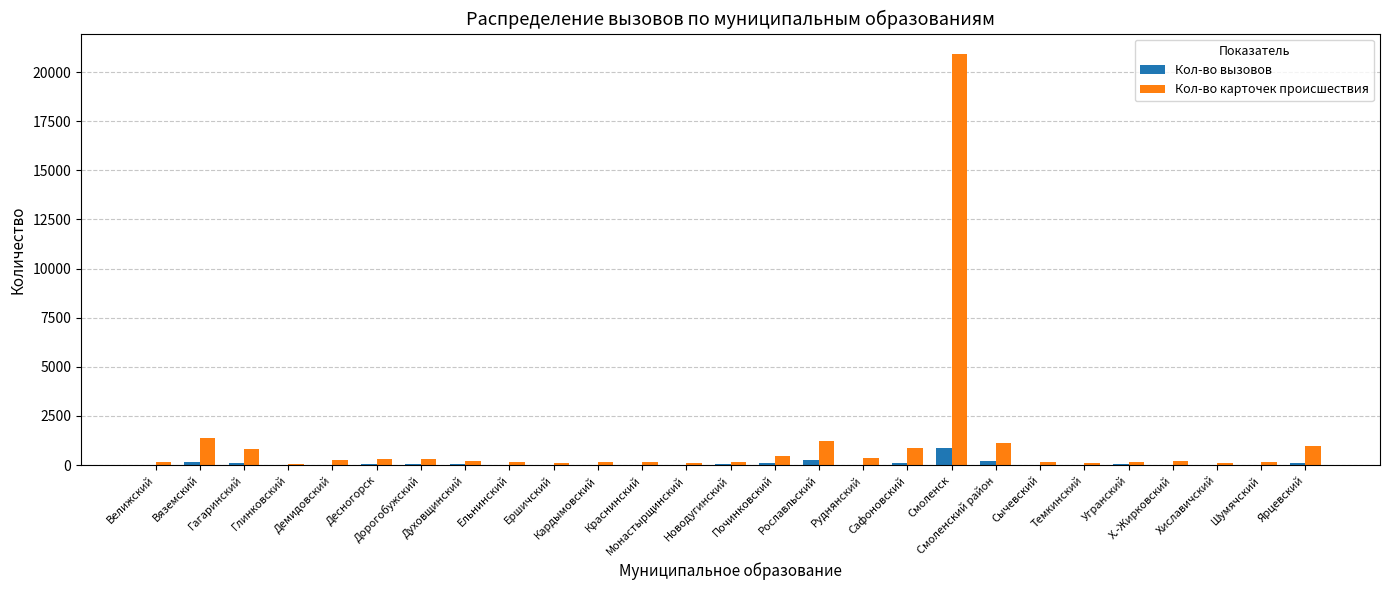

What value does the Кол-во карточек происшествия series have at Смоленский район?

1143